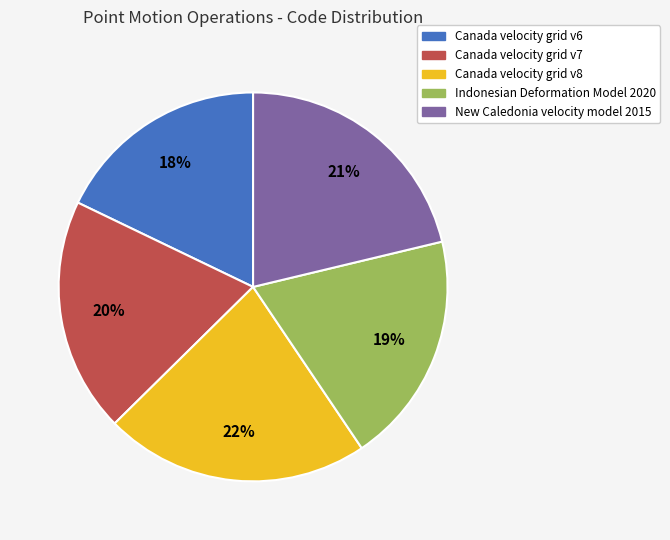

To the nearest percent, what portion does Indonesian Deformation Model 2020 represent?

19%